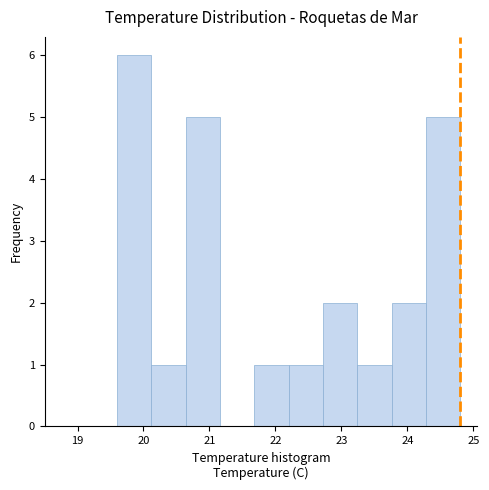

Over which range of the x-axis is the bar tallest?

19.60 to 20.12